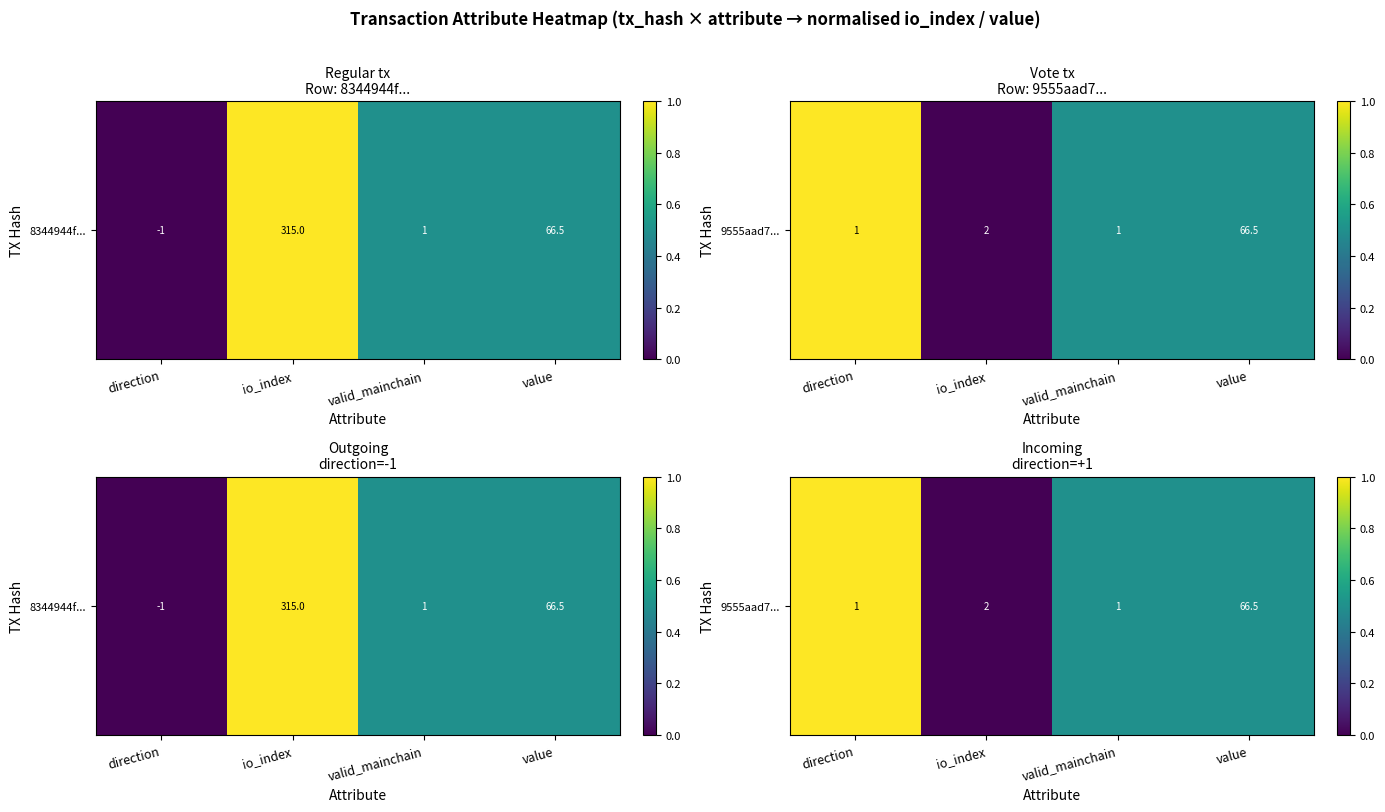

Between value and direction, which is larger?

direction